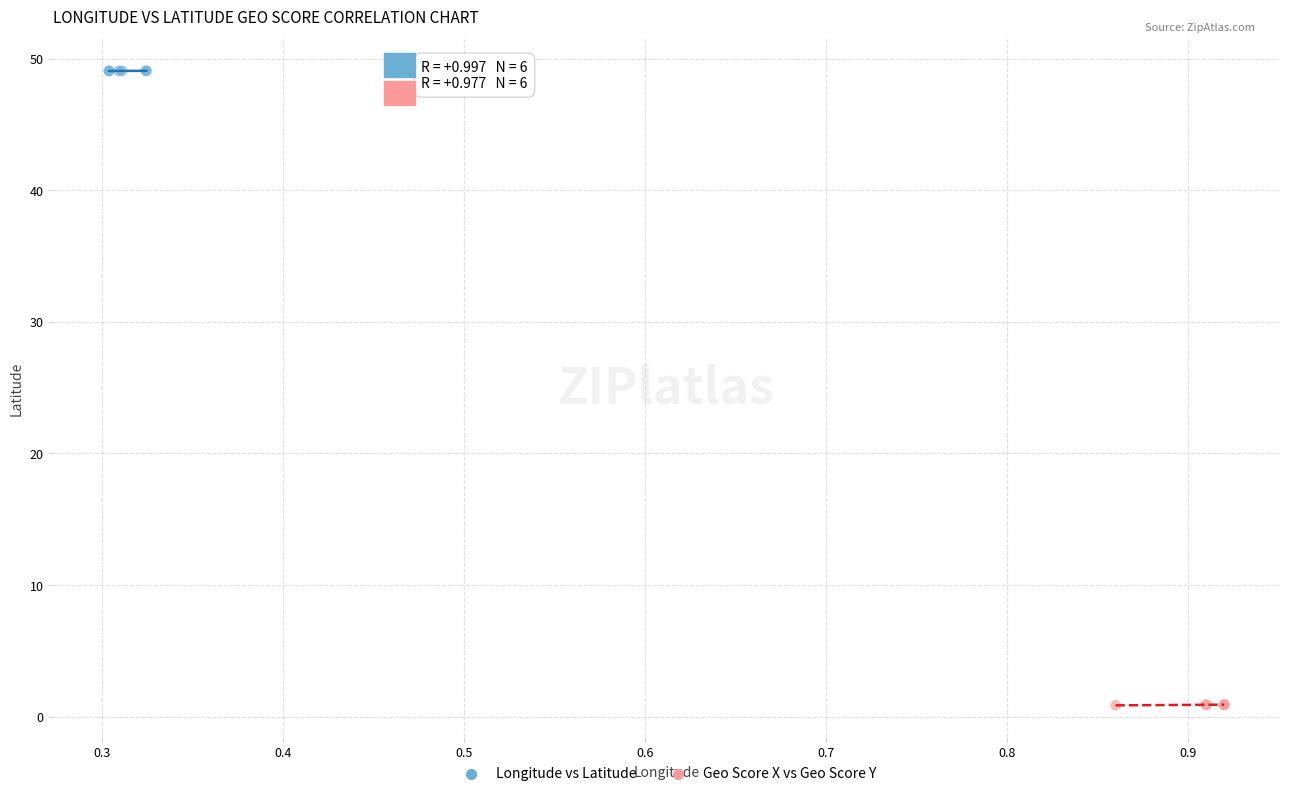

Which series reaches the maximum Y coordinate?

Longitude vs Latitude